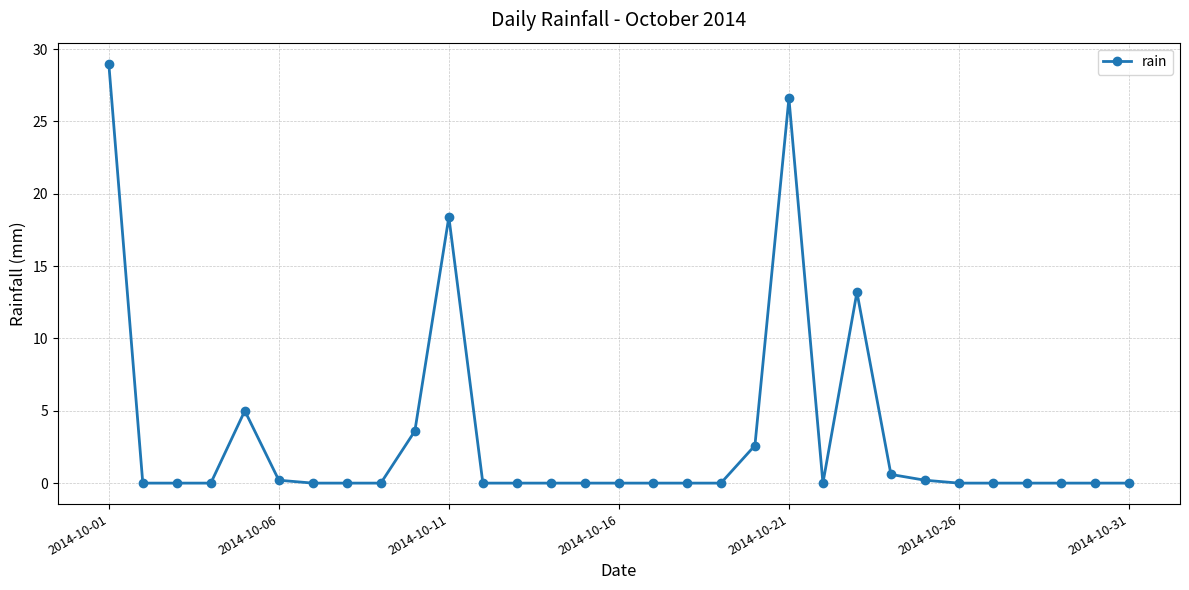

True or false: there are more than 0 points higher than both neighbors.

True